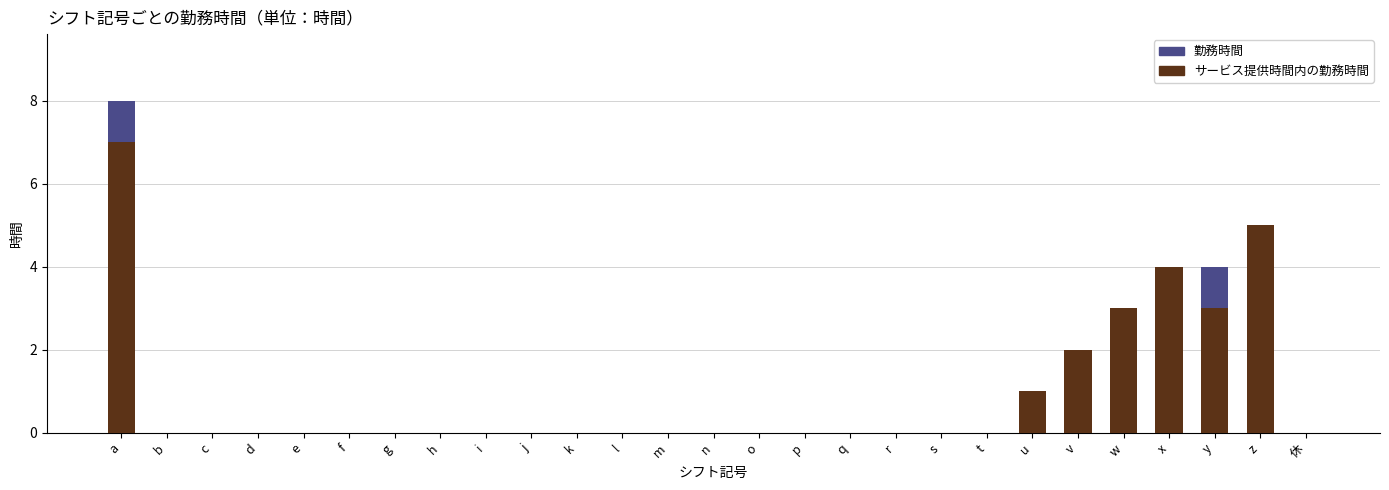

At which category is the sum across all series the highest?

a